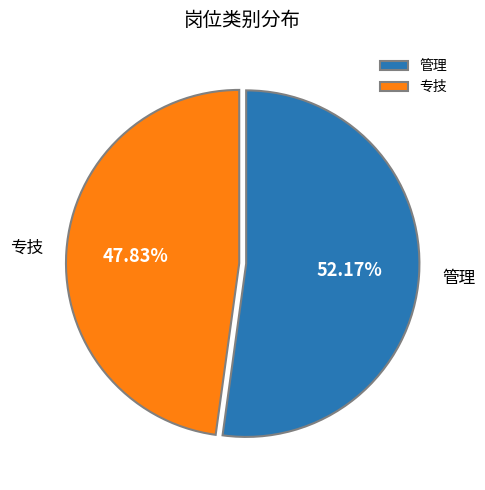

Approximately how many times larger is the value at 专技 compared to 管理?

0.9